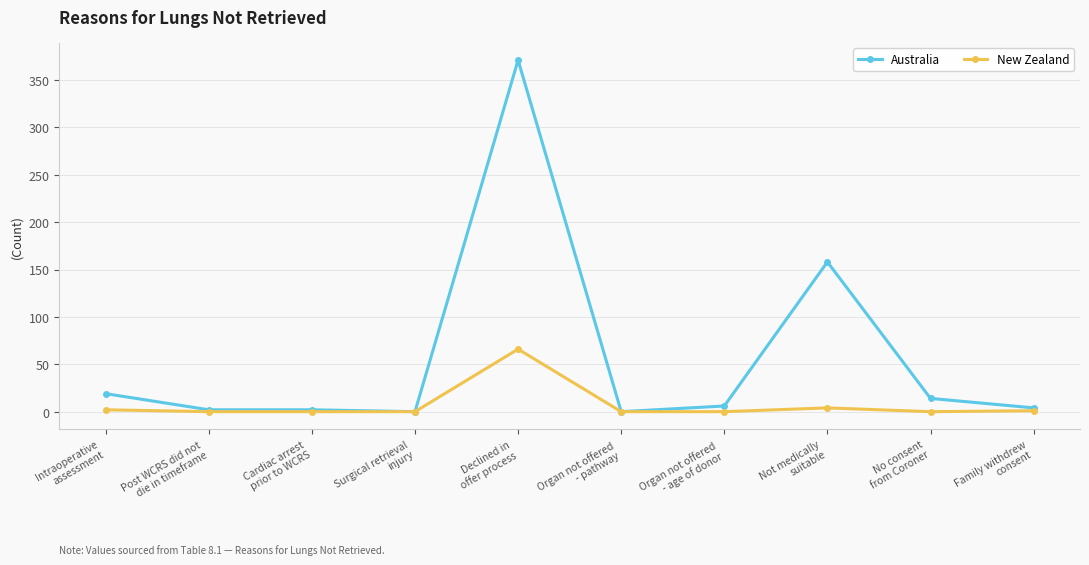

At which category is the sum across all series the highest?

Declined in
offer process